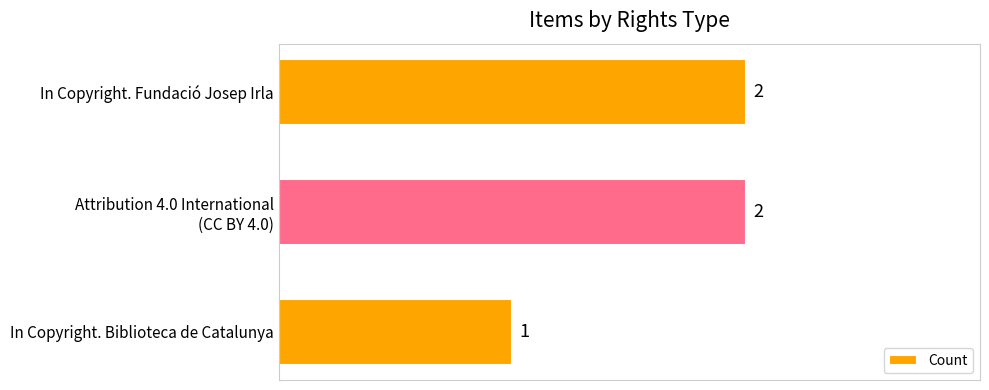

Count the values in the range 1 to 2.

3